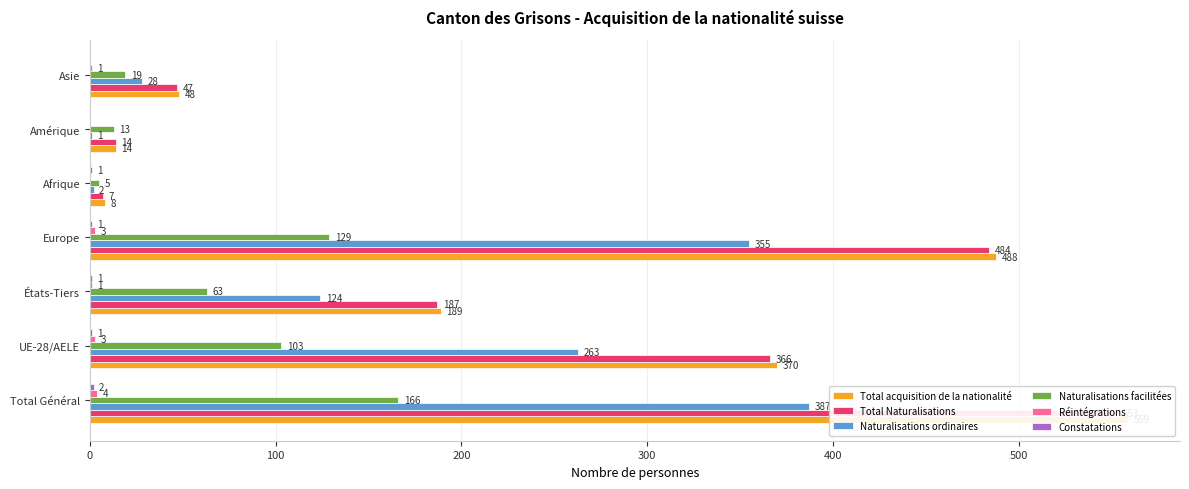

Rank the series at 100 from lowest to highest value.

Constatations, Réintégrations, Naturalisations facilitées, Naturalisations ordinaires, Total Naturalisations, Total acquisition de la nationalité